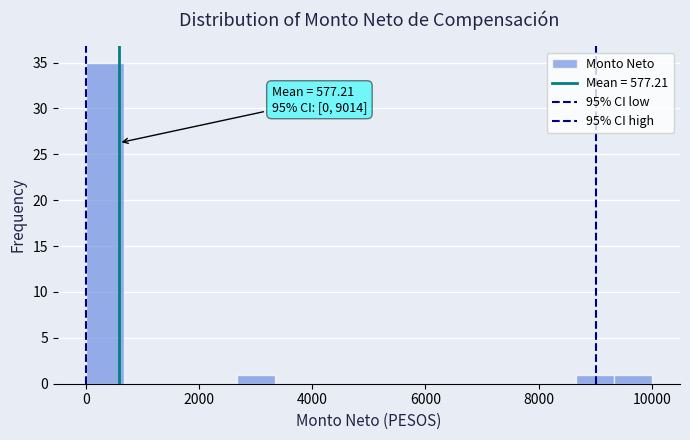

Around what value on the x-axis is the tallest bar? Give the approximate position of its centre, as read against the axis.

400